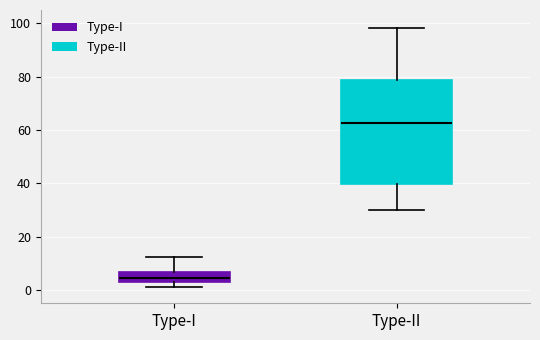

Reading left to right, read every box against the y-axis: the position of its median line, the range the box covers, and the ends of its whiskers. The values are not printed on the chart, so give them approximately, as read against the axis.

Type-I: median 4, box 2 to 6, whiskers 2 (just below the box's lower edge) to 12
Type-II: median 62, box 40 to 78, whiskers 30 to 98